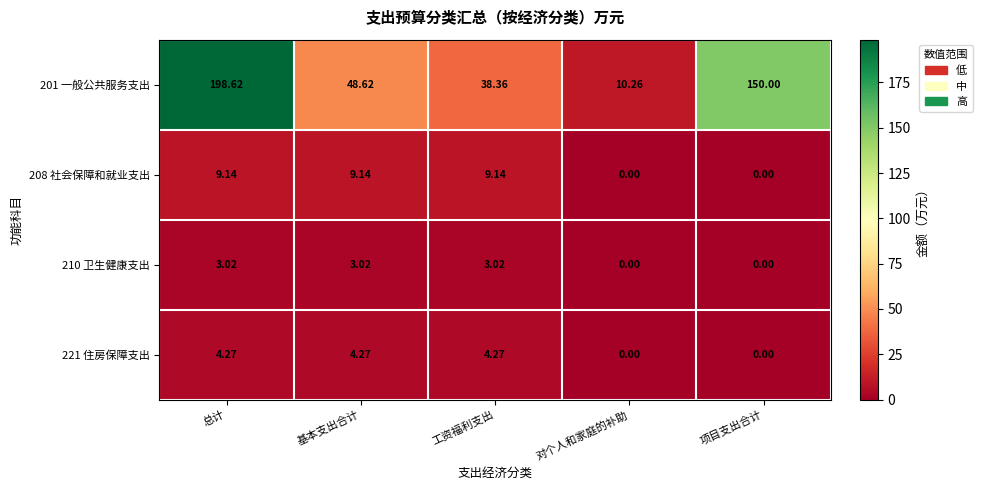

Which category has the highest value across all series?

总计